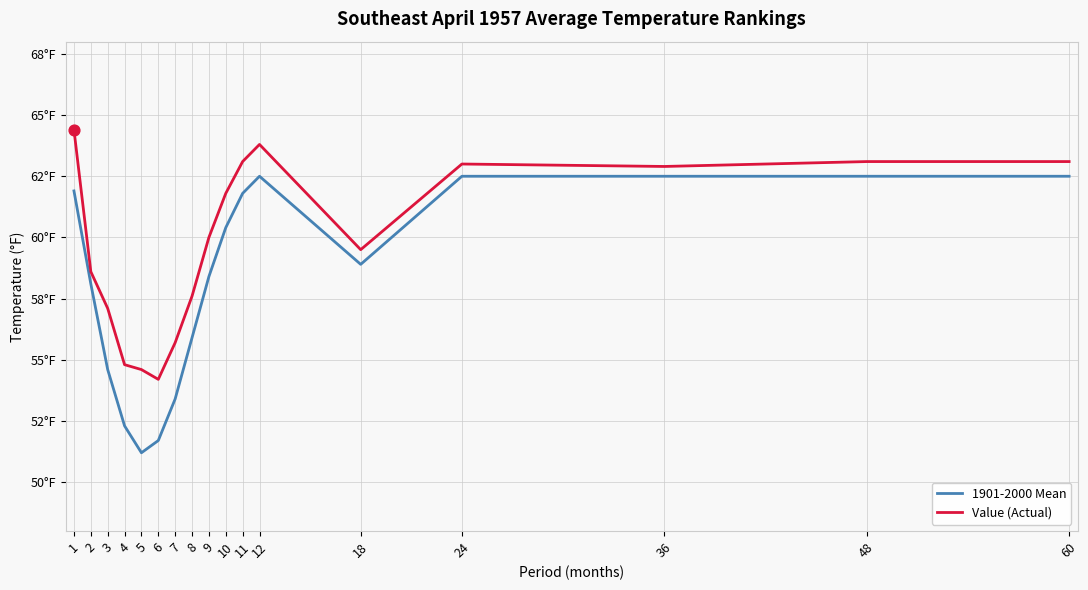

At how many categories does at least one series exceed 59?

10